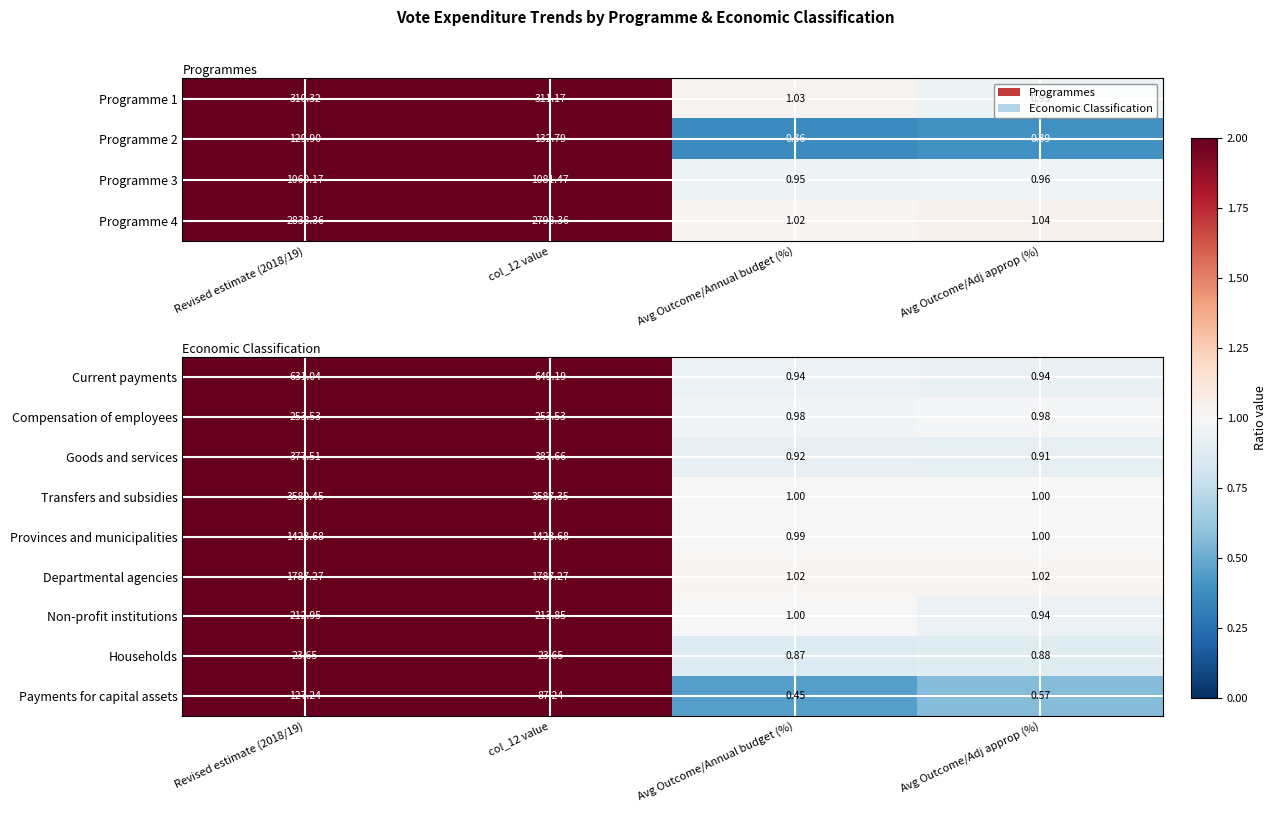

Where is Provinces and municipalities nearest to the value 712?

Avg Outcome/Adj approp (%)